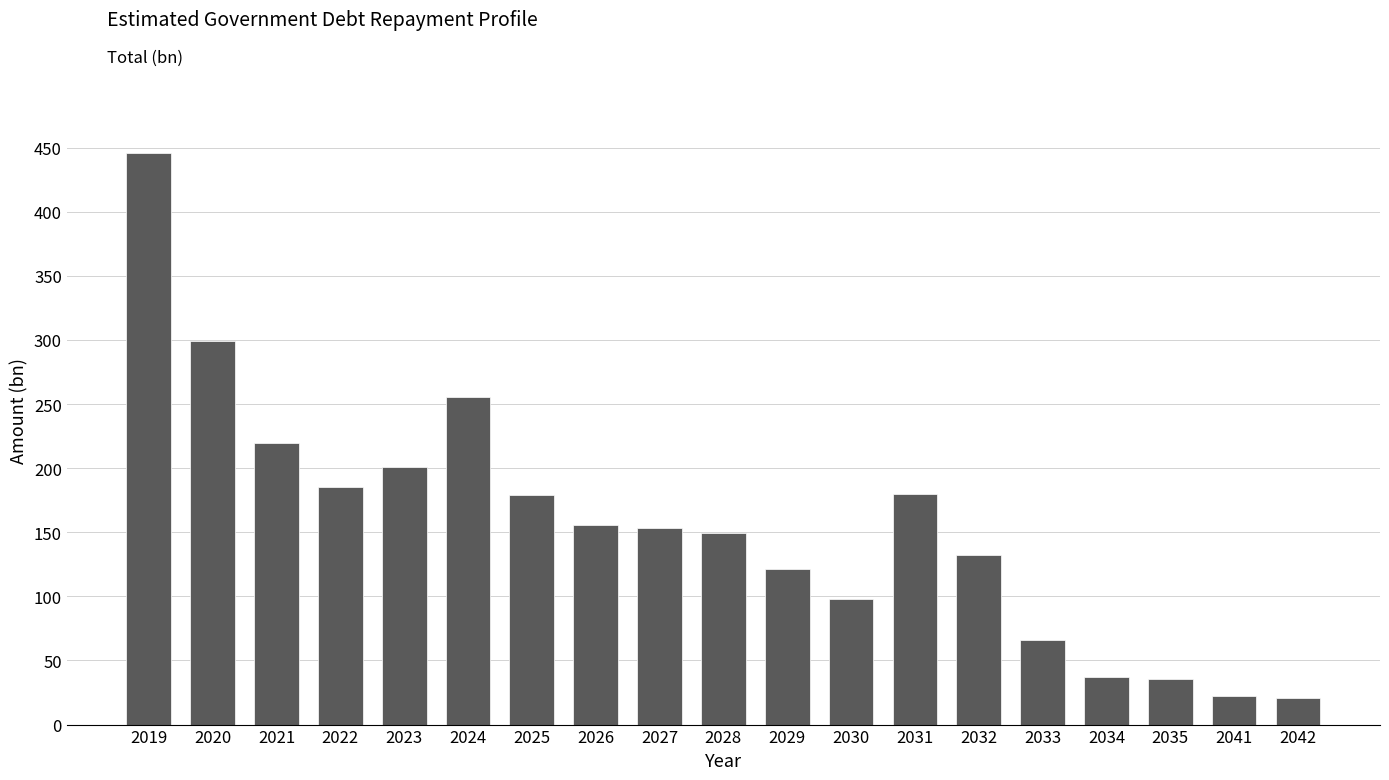

Count the number of values greater than 153.

10